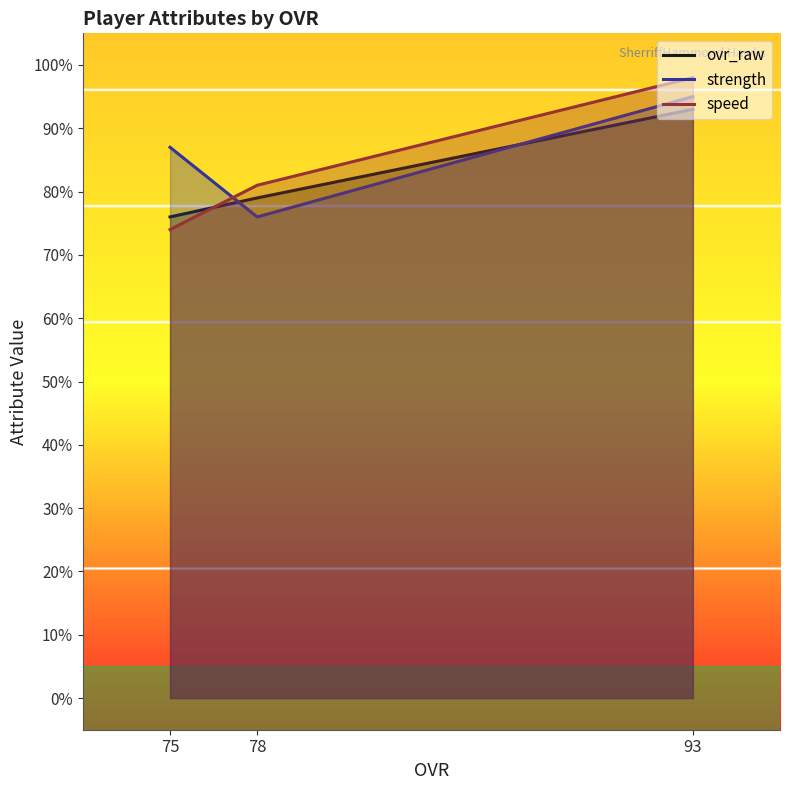

How many lines are shown in the chart?

3